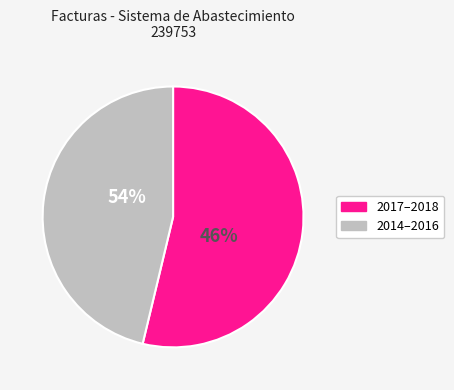

Is it true that 001-002-0000245 is 24% of the pie?

False